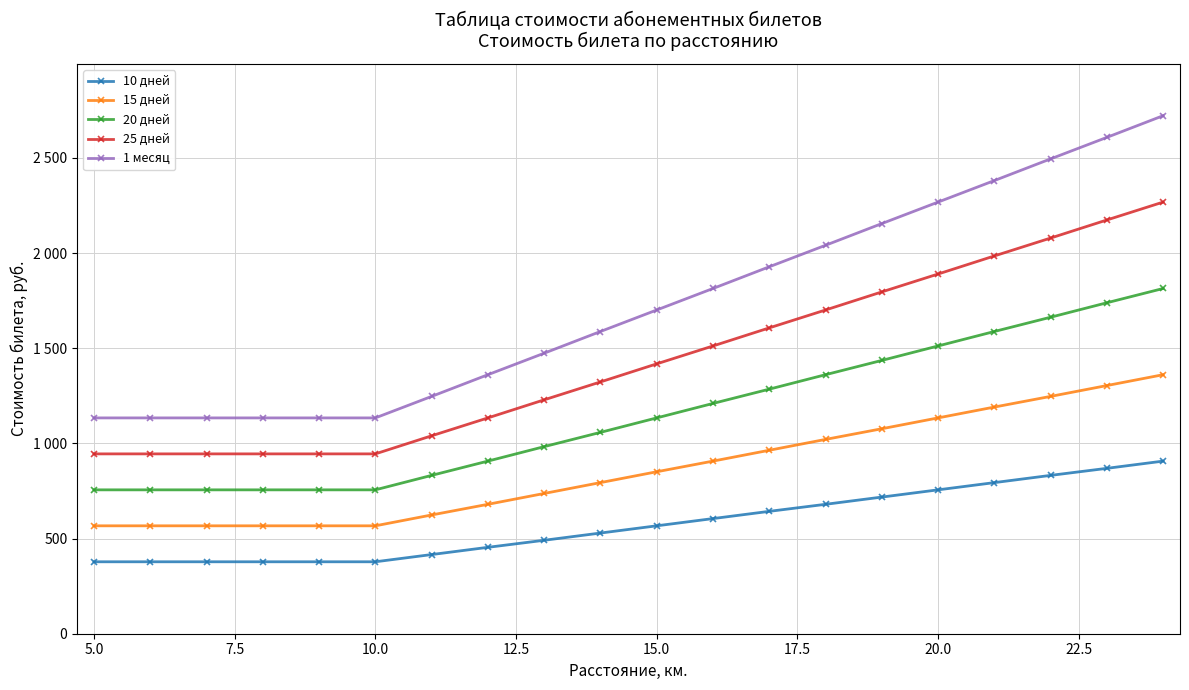

Rank the series by their maximum value, from highest to lowest.

1 месяц, 25 дней, 20 дней, 15 дней, 10 дней